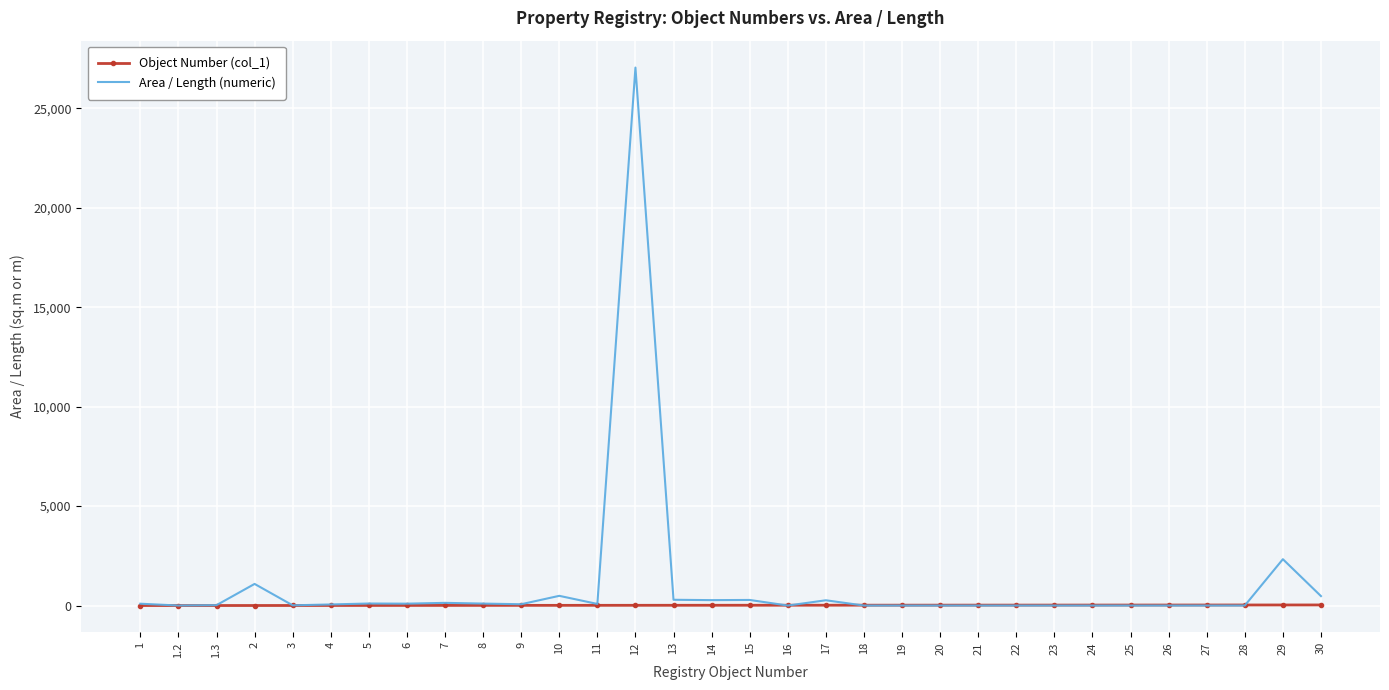

What is the spread (max minus min) of values at 8?

90.8